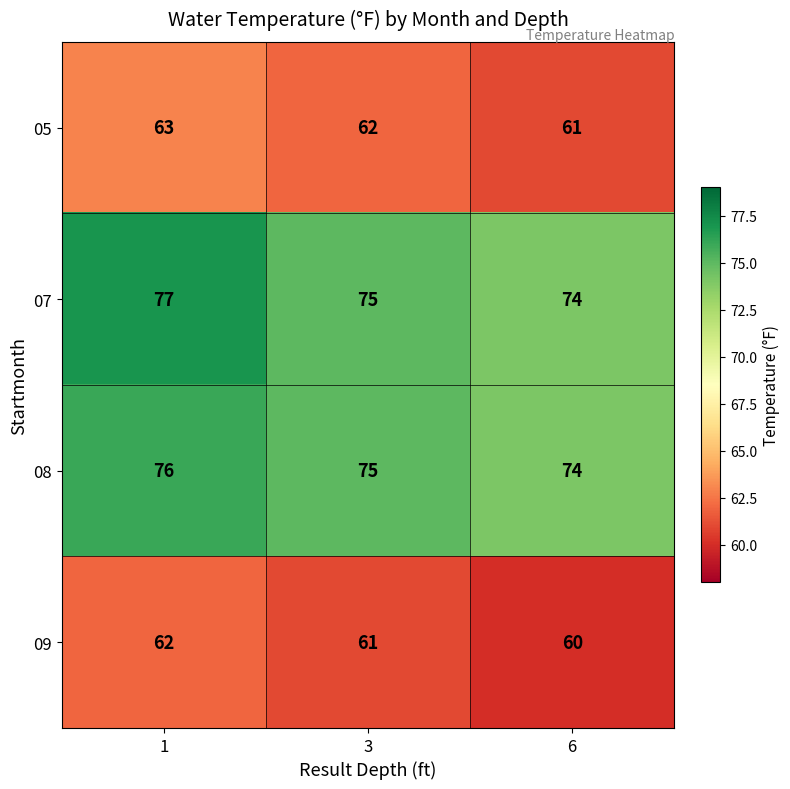

What is the sum of the 07 values at 3 and 1?

152